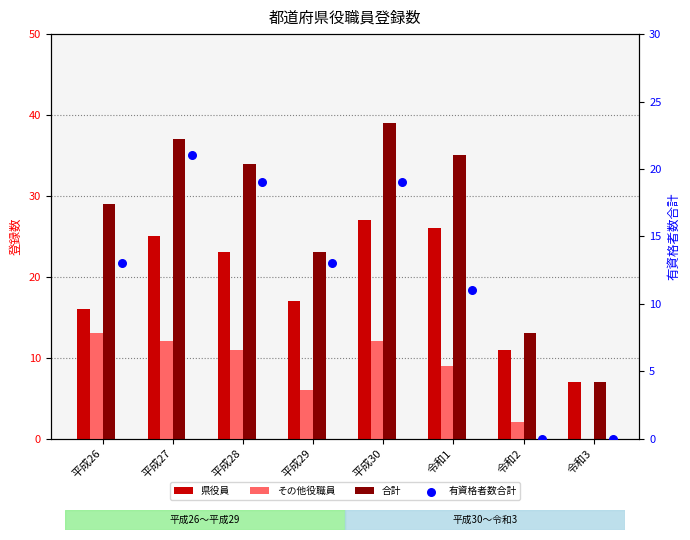

Which series contains the highest Y value?

合計